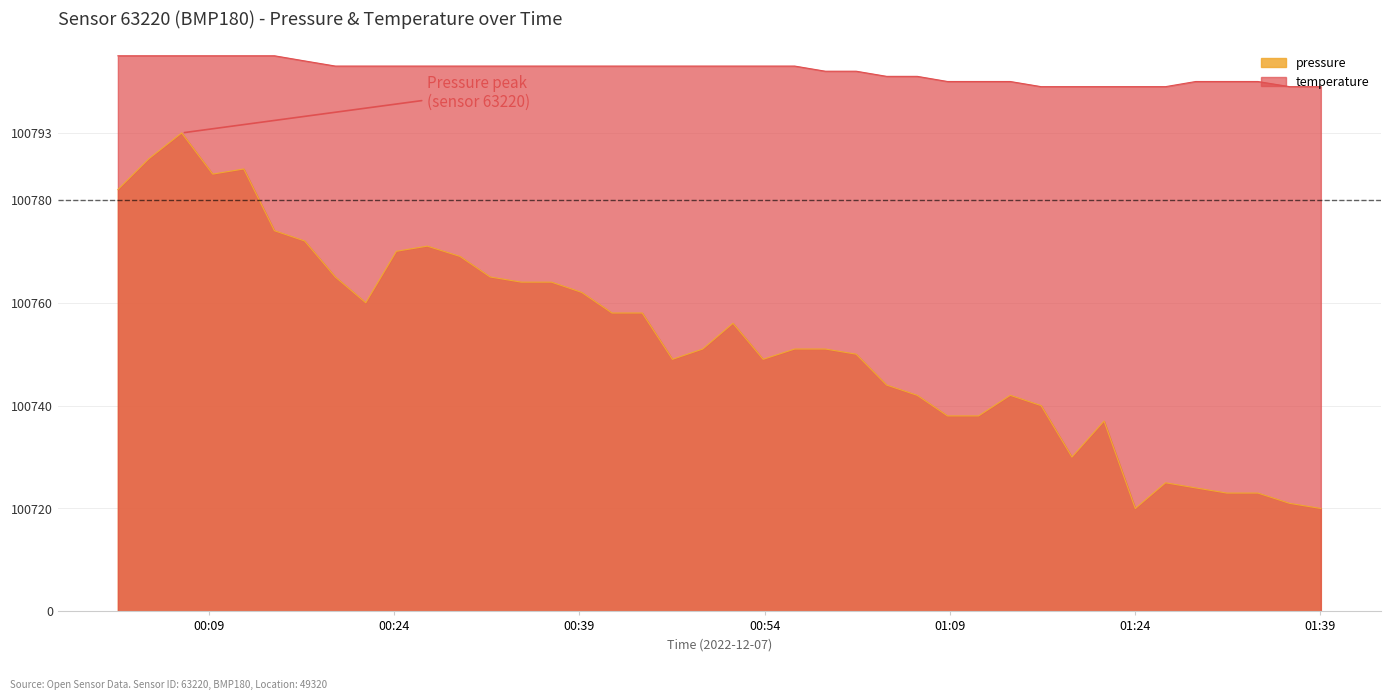

Rank the series by their maximum value, from highest to lowest.

temperature, pressure